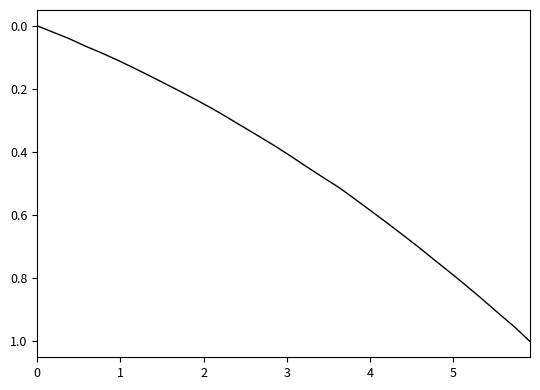

Reading left to right, transcribe all the data shown in this chart.

0.0	0.0	0.0	0.1	0.1	0.1	0.1	0.2	0.2	0.2	0.2	0.3	0.3	0.3	0.4	0.4	0.4	0.4	0.5	0.5	0.5	0.6	0.6	0.7	0.7	0.7	0.8	0.8	0.9	0.9	1.0	1.0